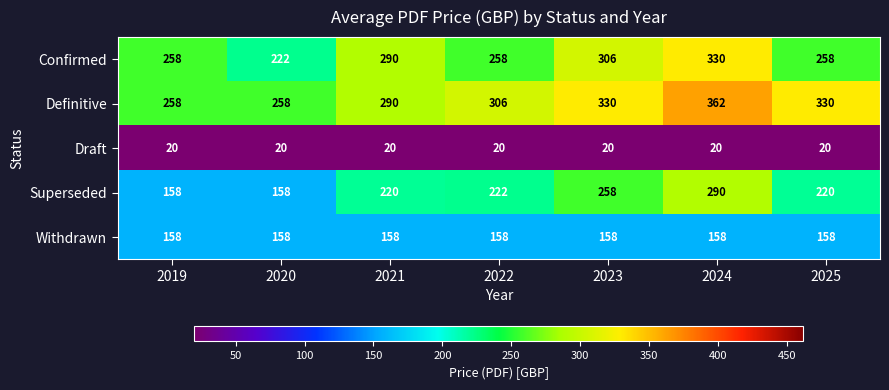

Is it true that Draft equals 9 at 2023?

False